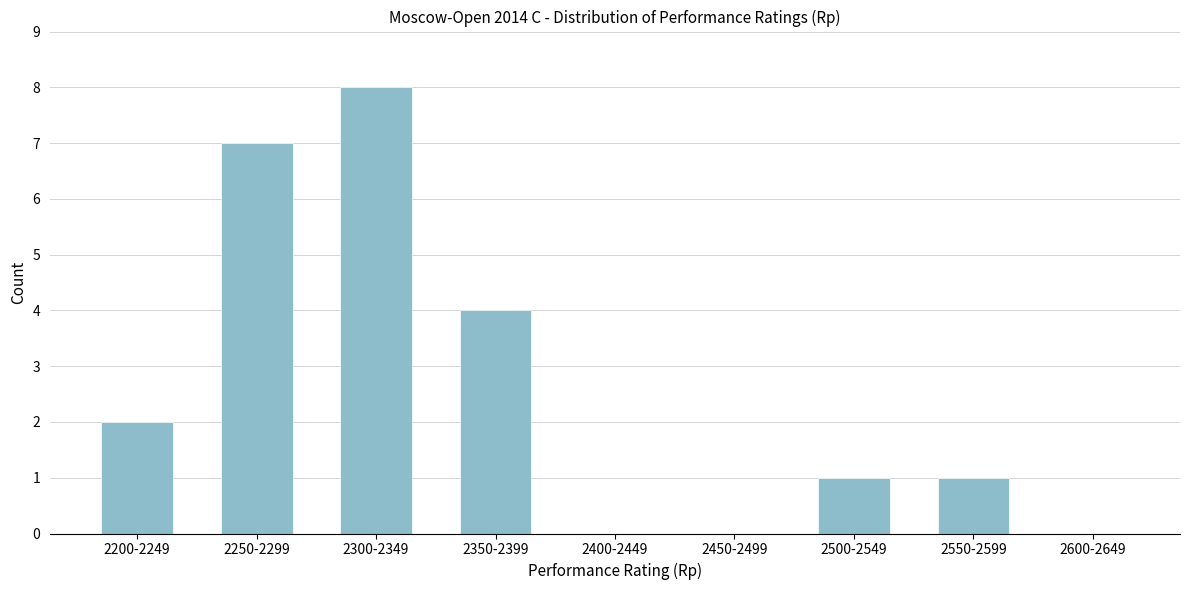

Reading left to right, what are all the values shown in this chart?

2200-2249=2	2250-2299=7	2300-2349=8	2350-2399=4	2400-2449=0	2450-2499=0	2500-2549=1	2550-2599=1	2600-2649=0